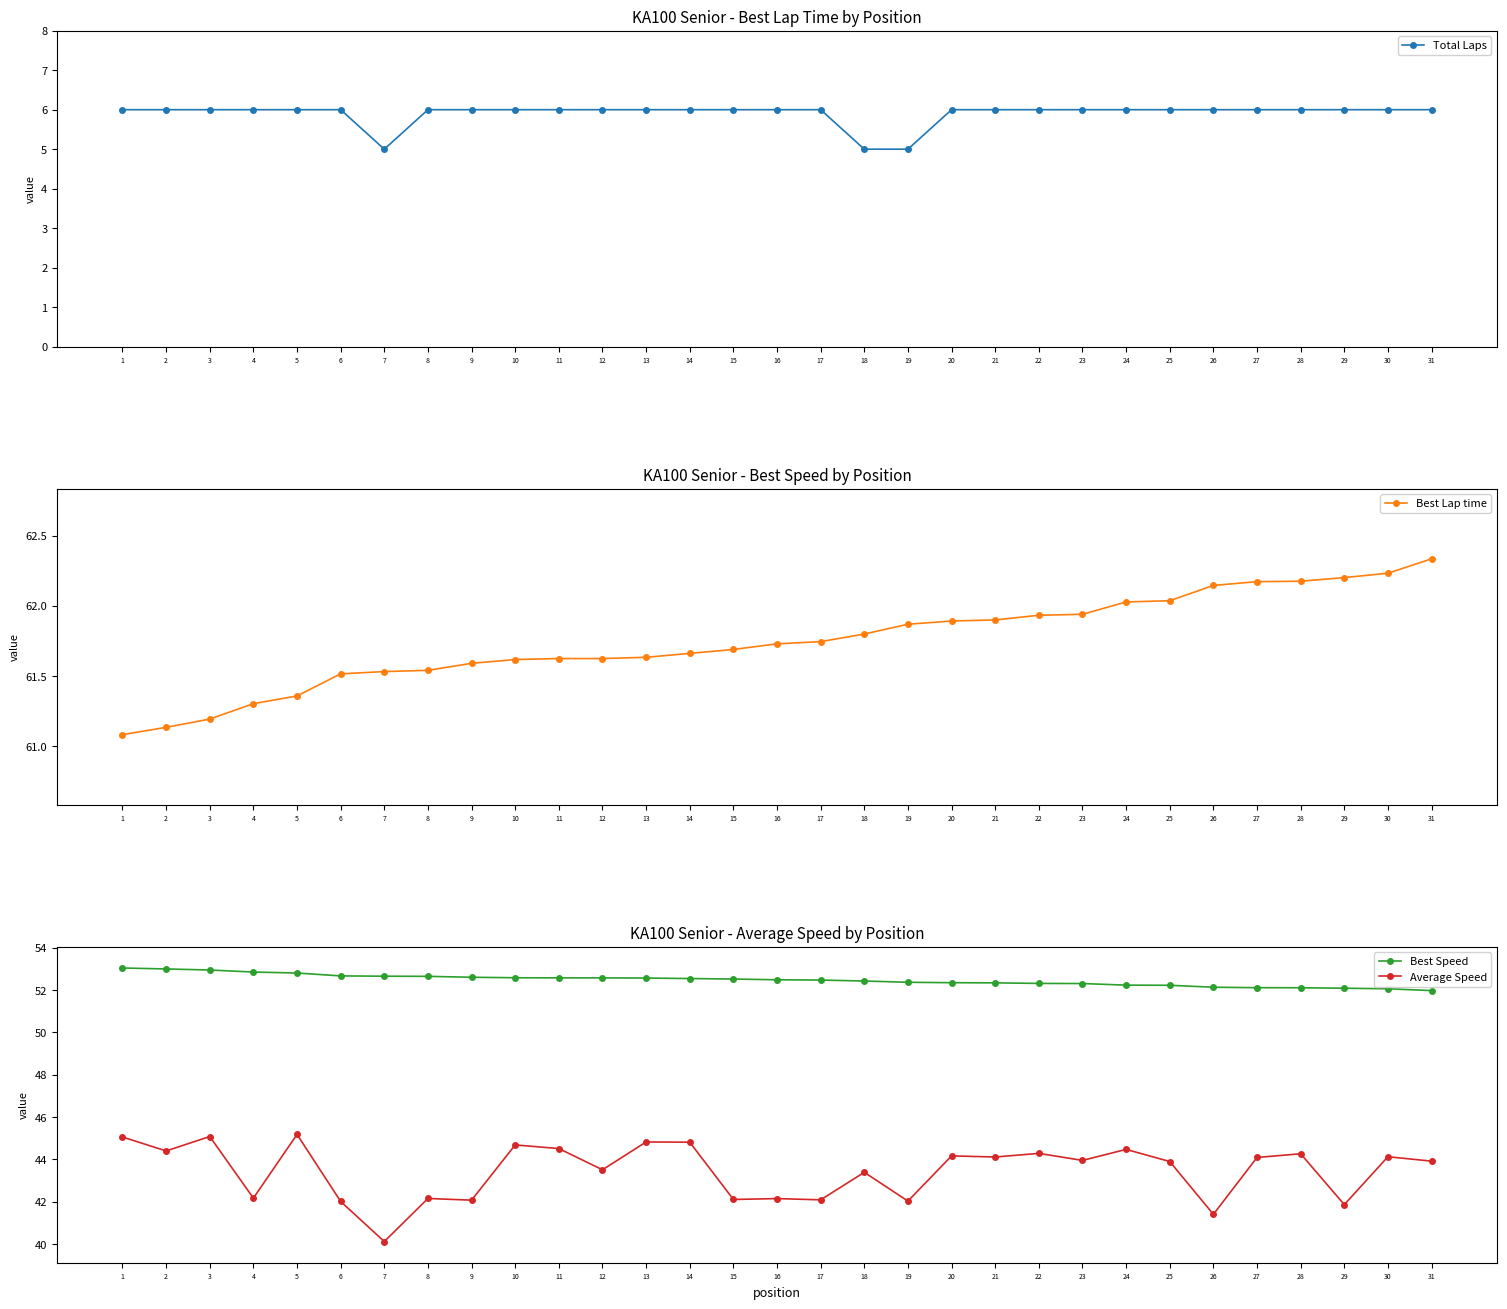

At which category does the chart reach its minimum across all series?

7